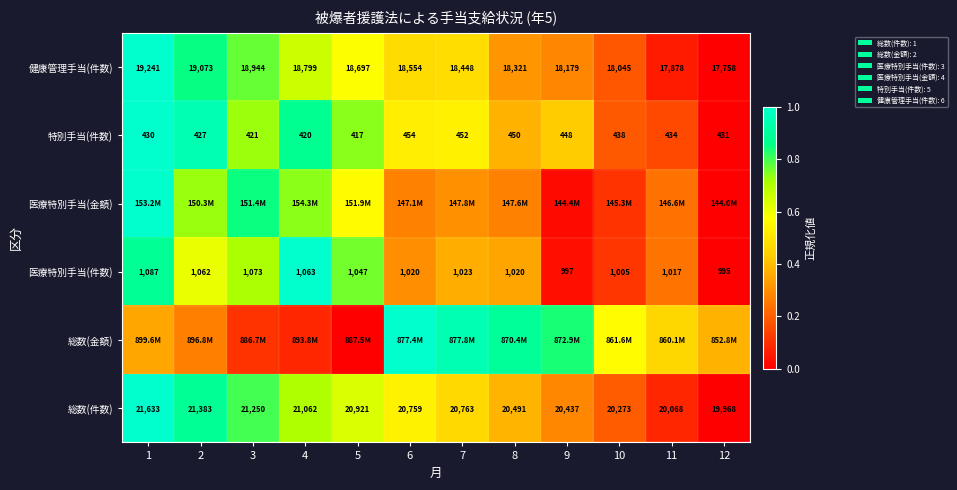

Is the value of 健康管理手当(件数) at 4 greater than the value of 医療特別手当(件数) at 4?

Yes